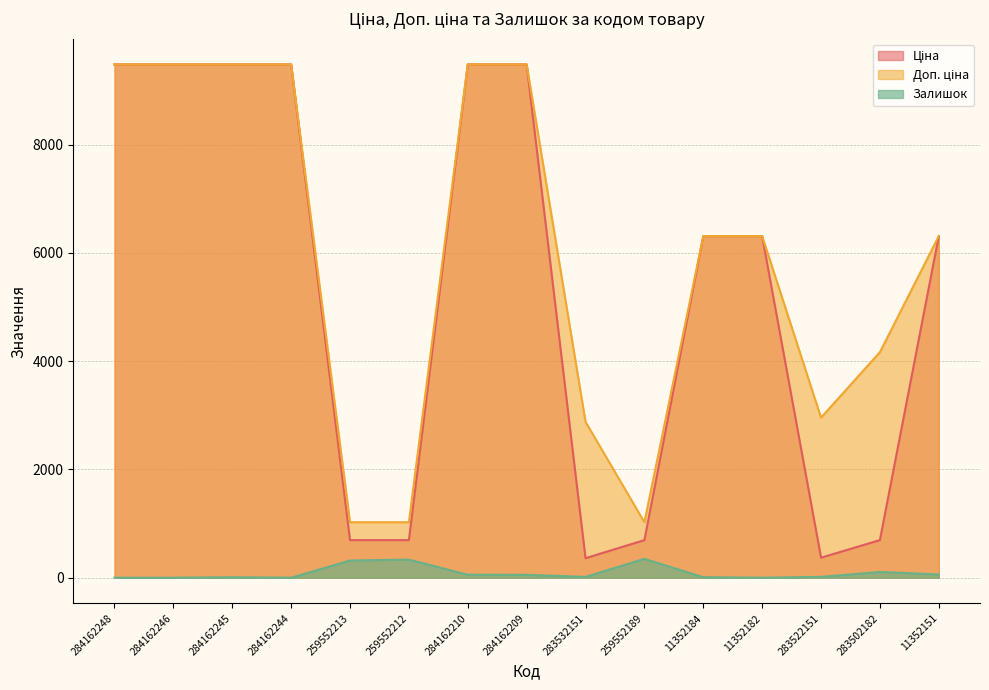

Reading left to right, transcribe all the data shown in this chart.

Ціна: 9480.1	9480.1	9480.1	9480.1	693.7	693.7	9480.1	9480.1	359.9	693.7	6308.8	6308.8	369.5	694.3	6308.8
Доп. ціна: 9480.1	9480.1	9480.1	9480.1	1024.6	1024.6	9480.1	9480.1	2878.8	1024.6	6308.8	6308.8	2955.8	4165.6	6308.8
Залишок: 0.0	0.0	8.0	0.0	317.0	334.0	55.0	53.0	15.0	348.0	9.0	0.0	15.0	106.0	59.0